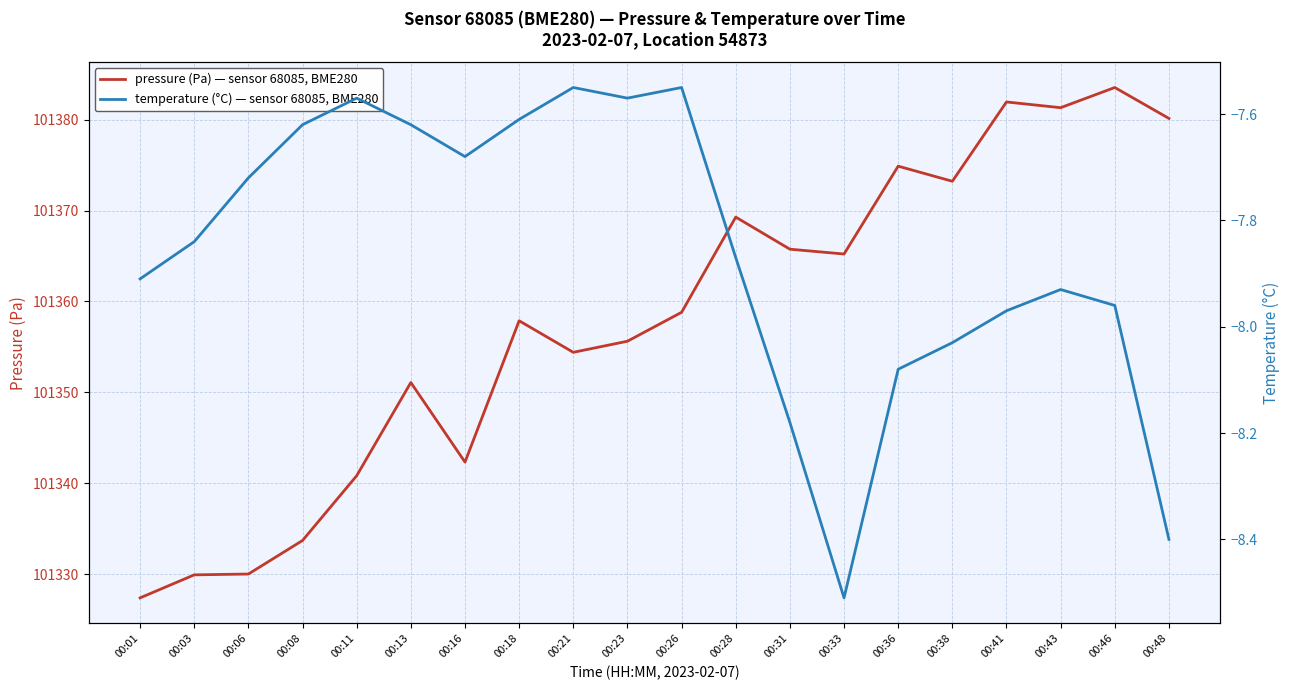

Which series has the widest spread of values?

pressure (Pa) — sensor 68085, BME280